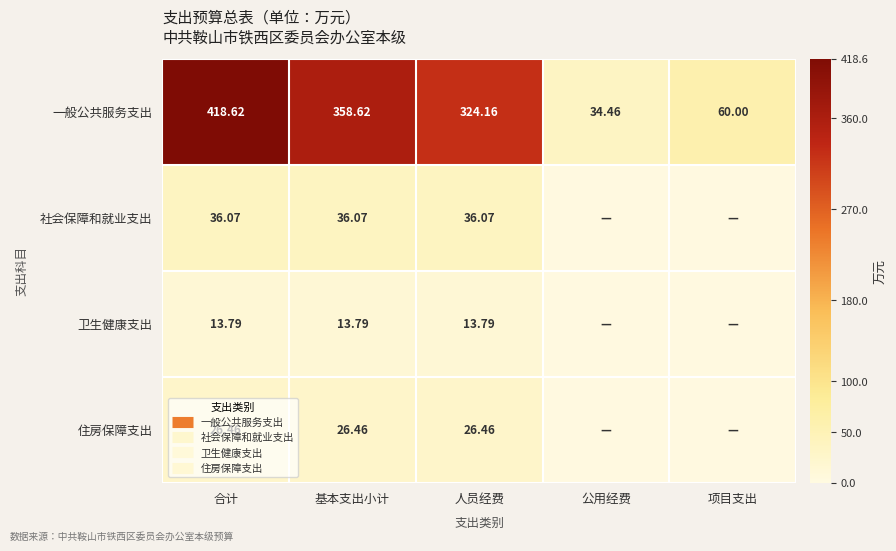

At which category does the chart reach its peak across all series?

合计